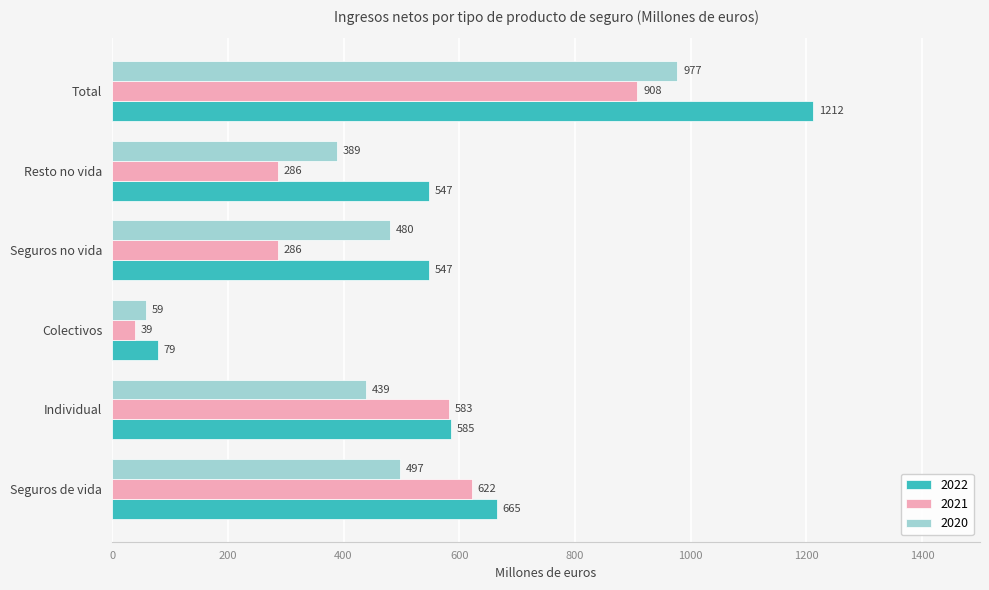

Rank the series at Colectivos from highest to lowest value.

2022, 2020, 2021